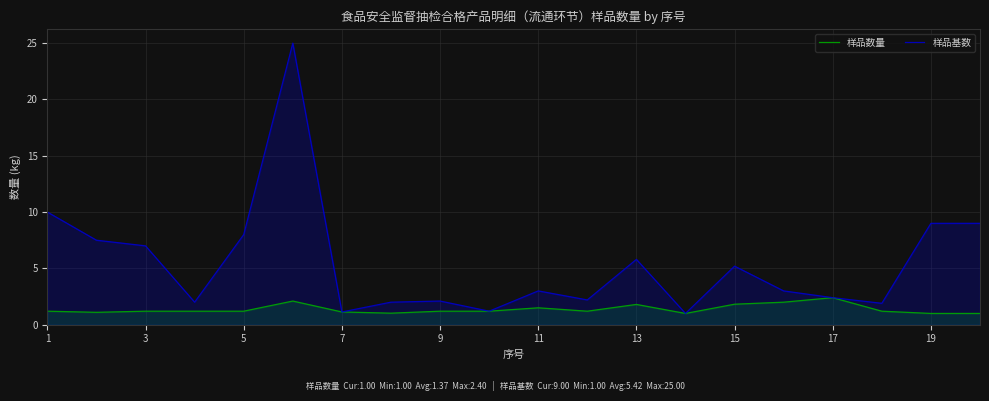

True or false: 样品数量 has a value of 1.5 at 11.

True